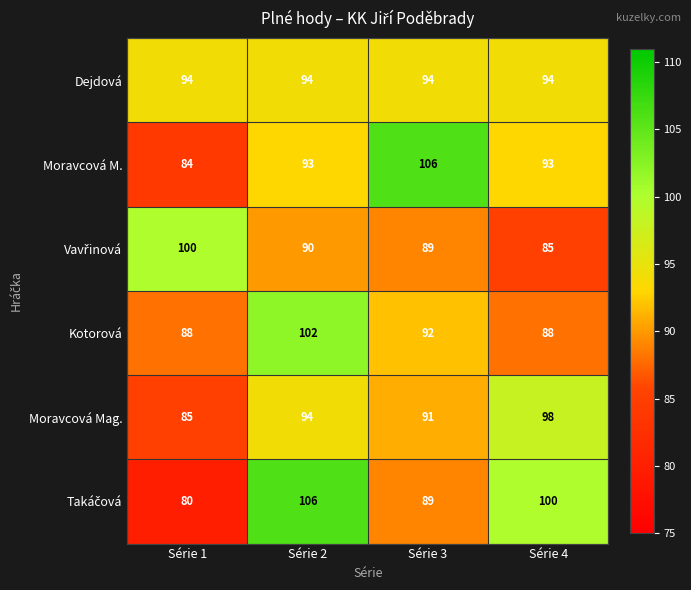

The Kotorová series shows 64 at Série 3. True or false?

False